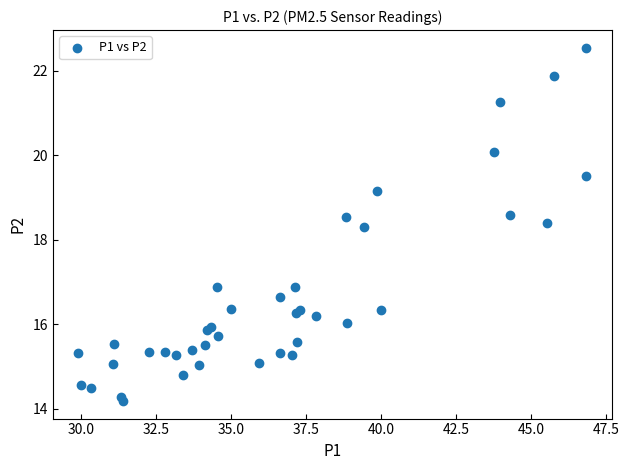

What Y value in the scatter plot is closest to 18?

18.3